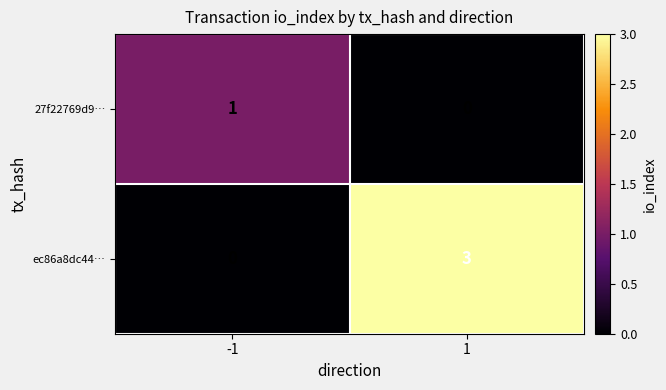

Reading left to right, extract all data points from this chart.

27f22769d9…: 1	0
ec86a8dc44…: 0	3